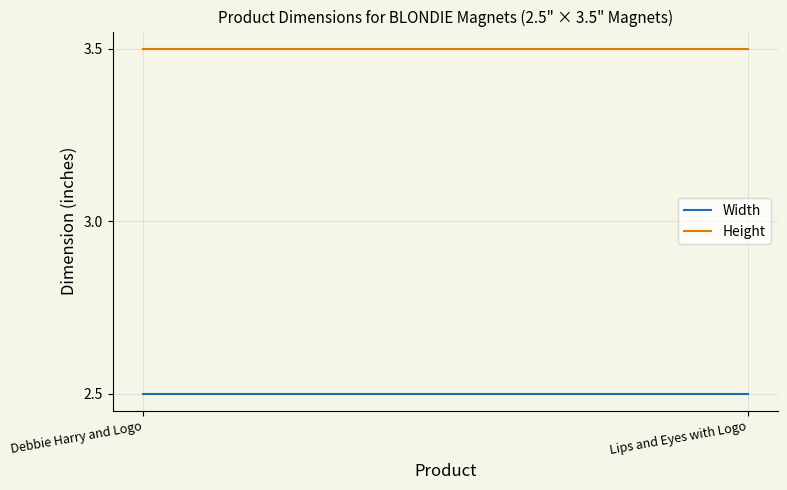

What is the label of the 1st point from the left?

Debbie Harry and Logo